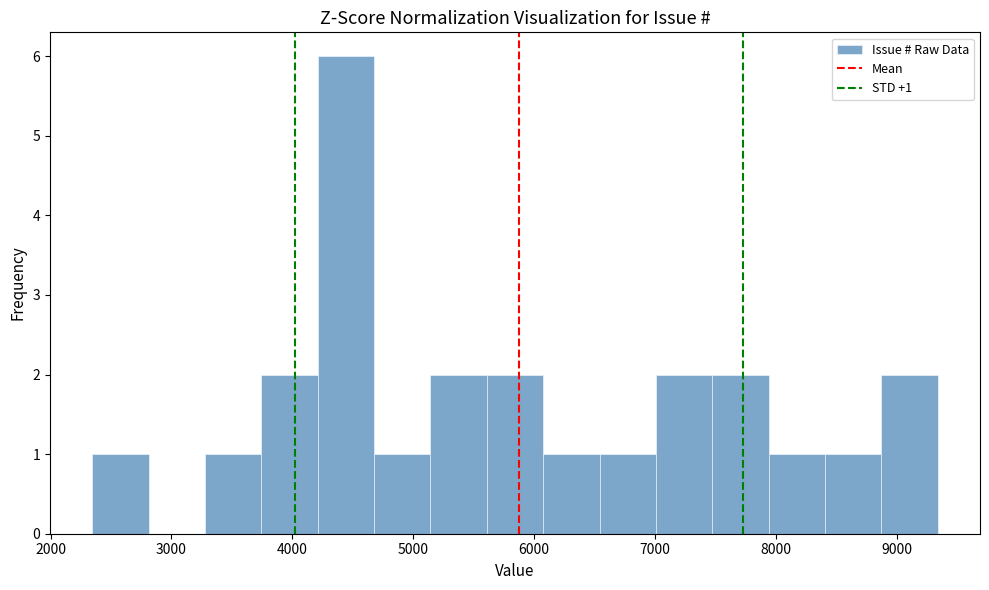

Over which range of the x-axis is the bar tallest?

4200 to 4700